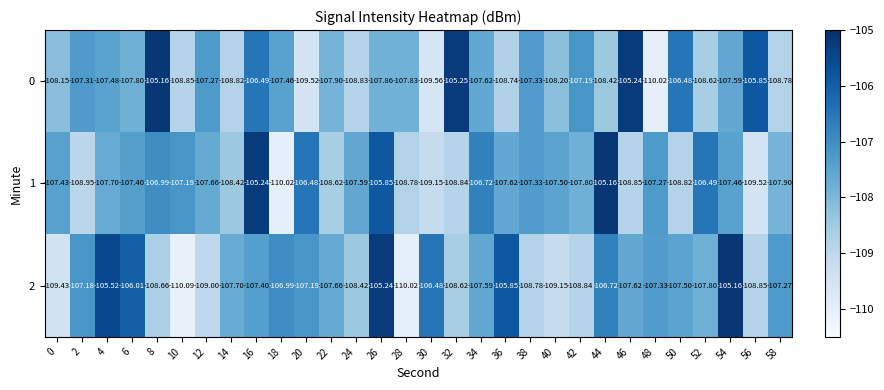

How many categories are shown in the chart?

30